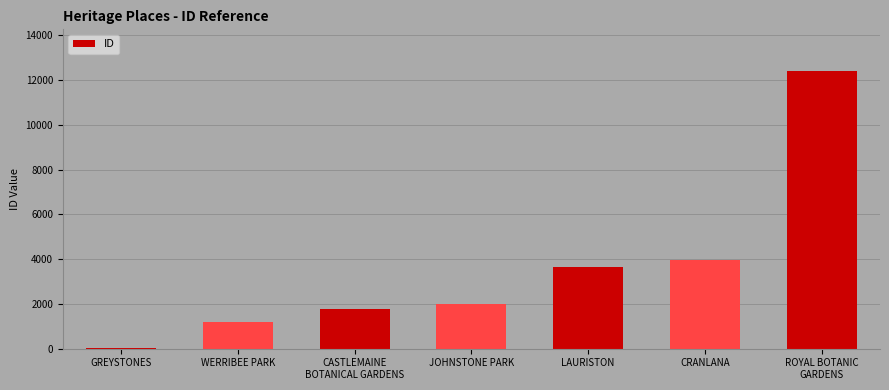

Between CRANLANA and GREYSTONES, which is larger?

CRANLANA